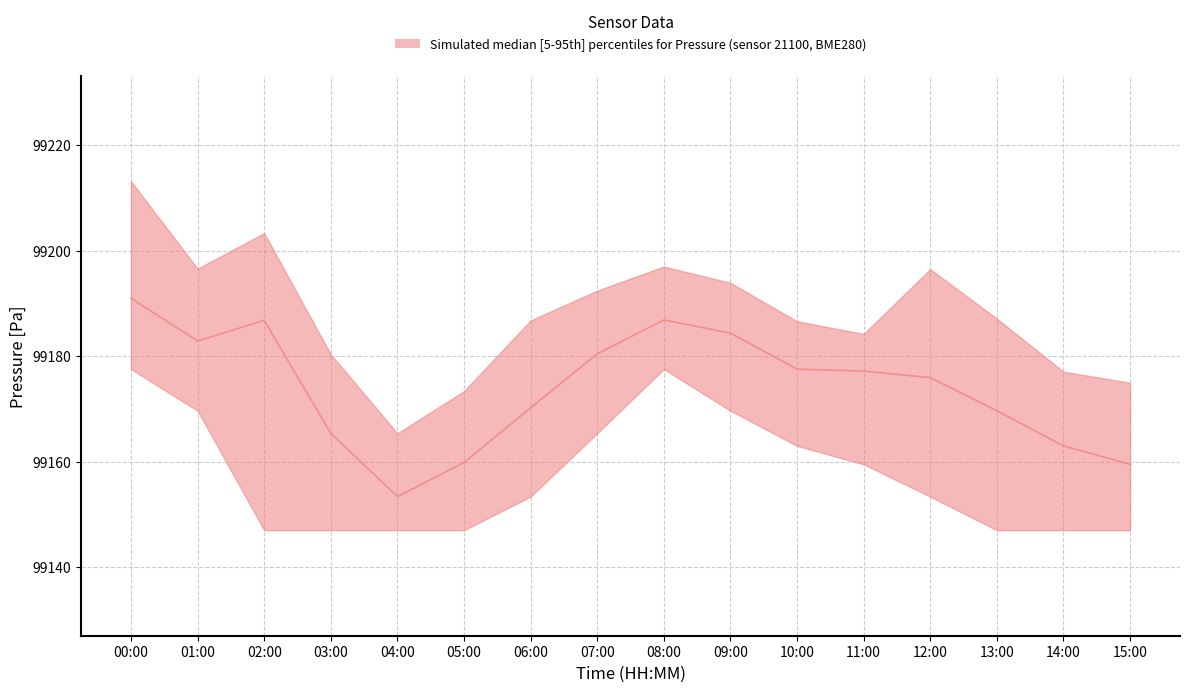

At which category does pressure_lower reach its first local peak?

08:00